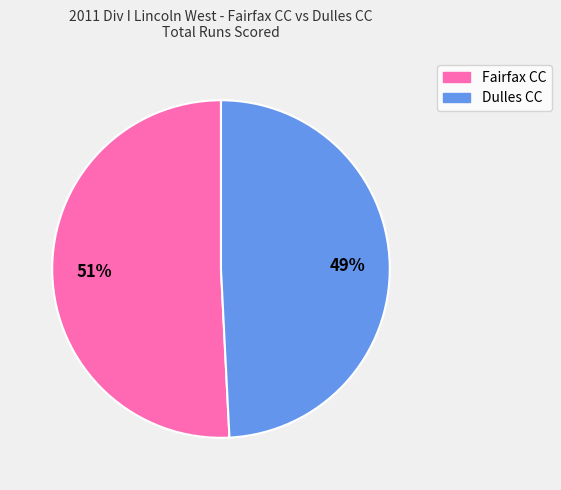

Do Fairfax CC and Dulles CC together represent more than half of the pie?

Yes